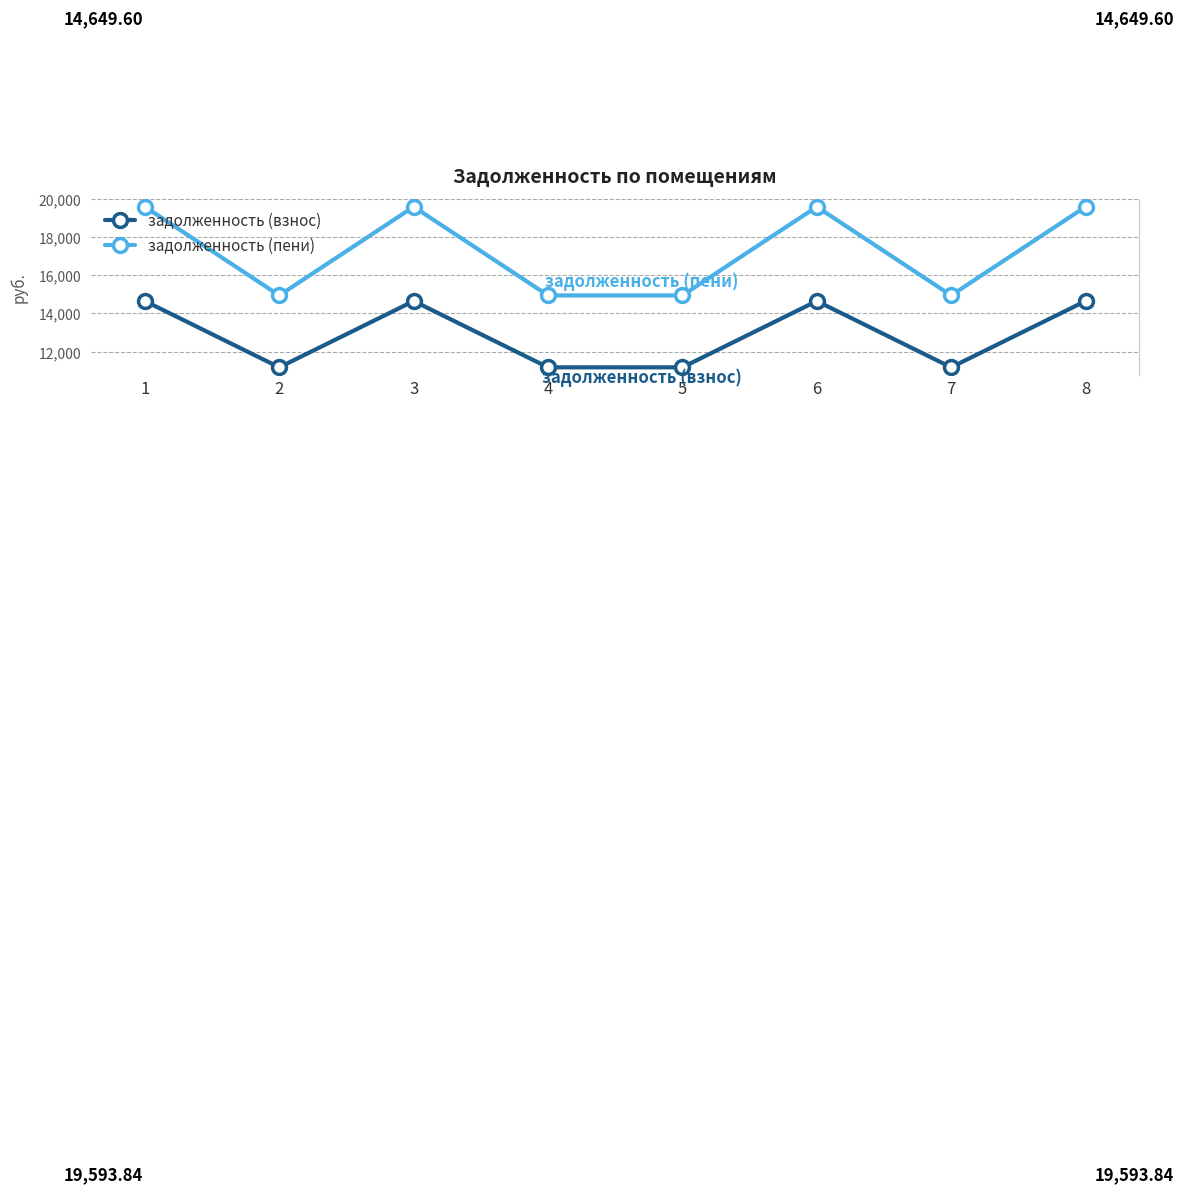

What are all the series names shown in the legend?

задолженность (взнос), задолженность (пени)